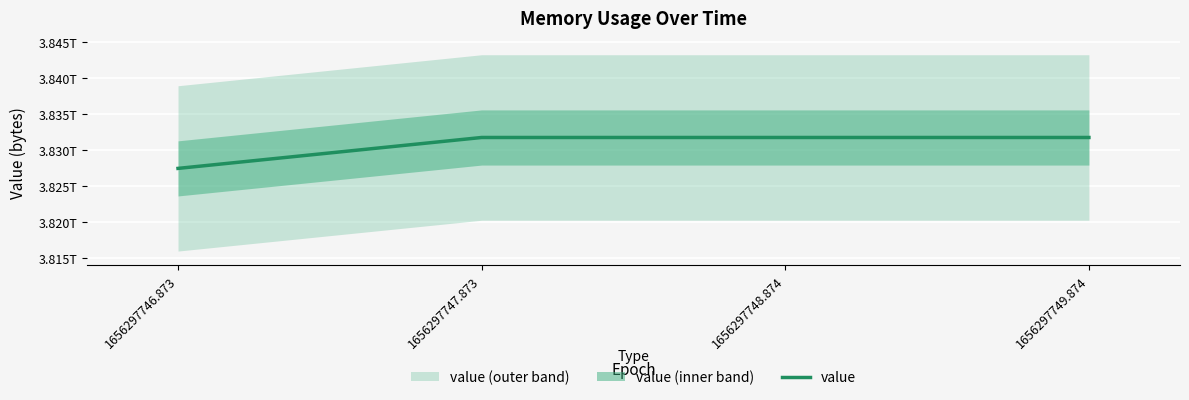

List the labels in order of value, smallest first.

1656297746.873, 1656297747.873, 1656297748.874, 1656297749.874